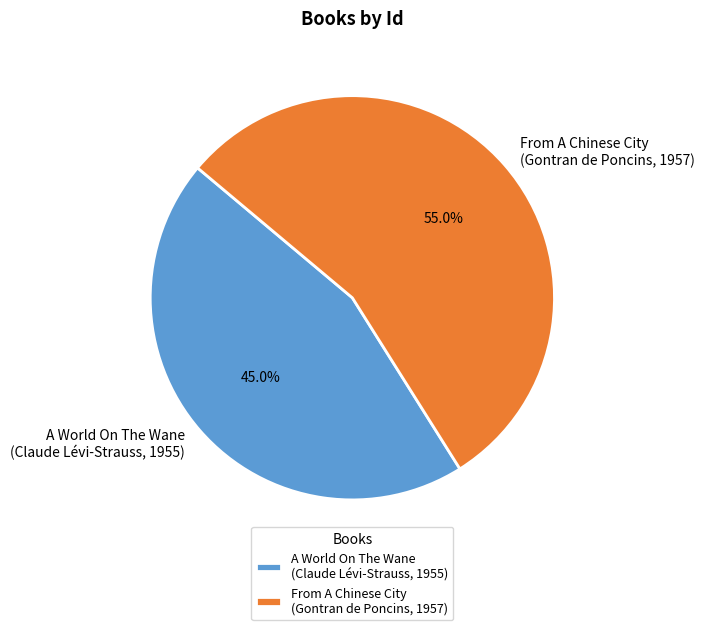

To the nearest percent, what is the difference between the largest and smallest slice percentages?

10%